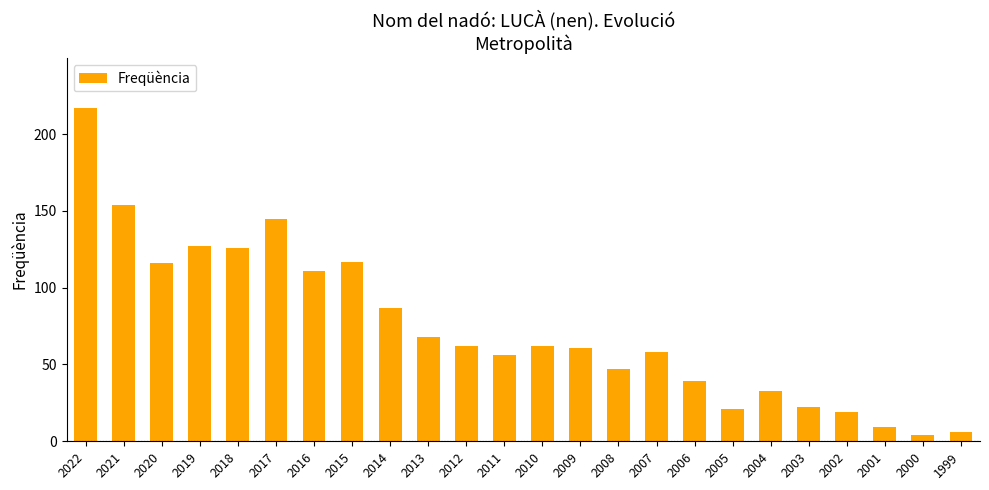

Between 2016 and 2014, which is larger?

2016